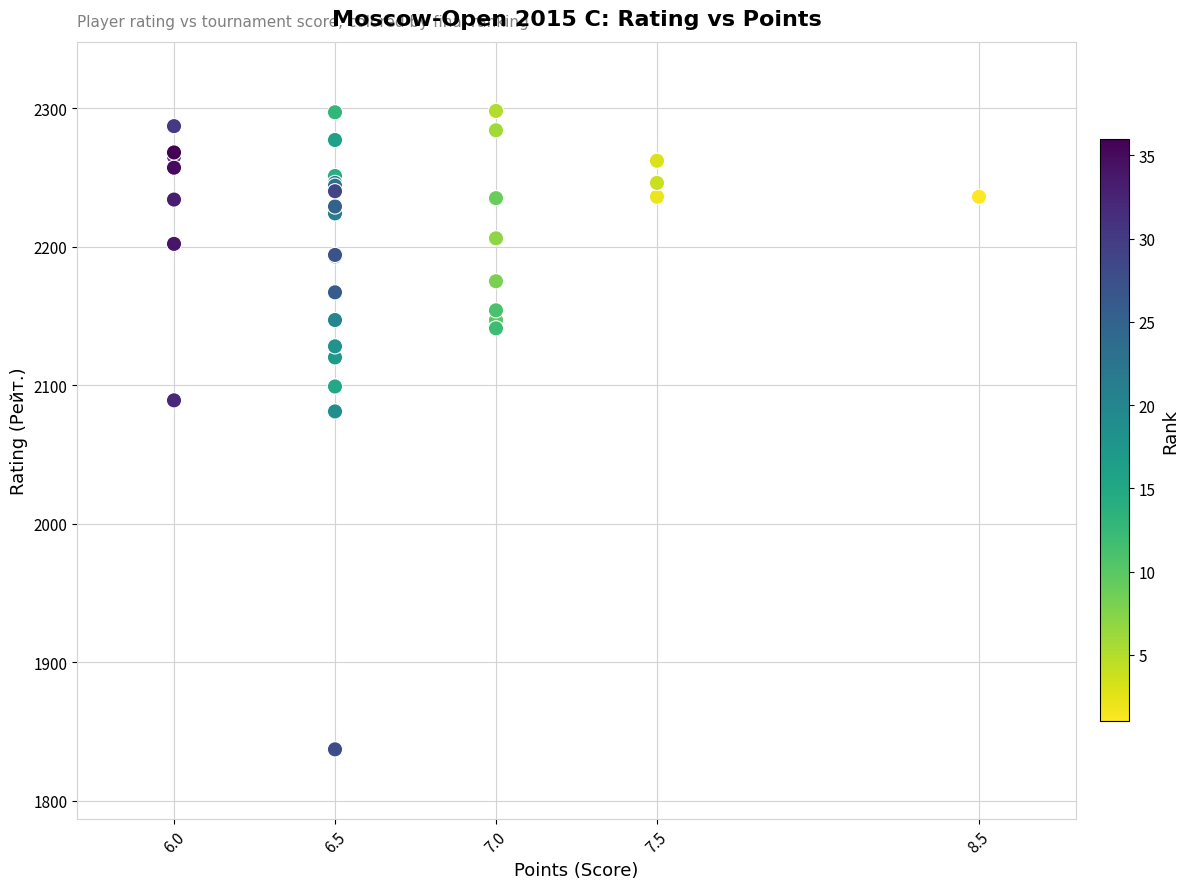

What Y value in the scatter plot is closest to 2067?

2081